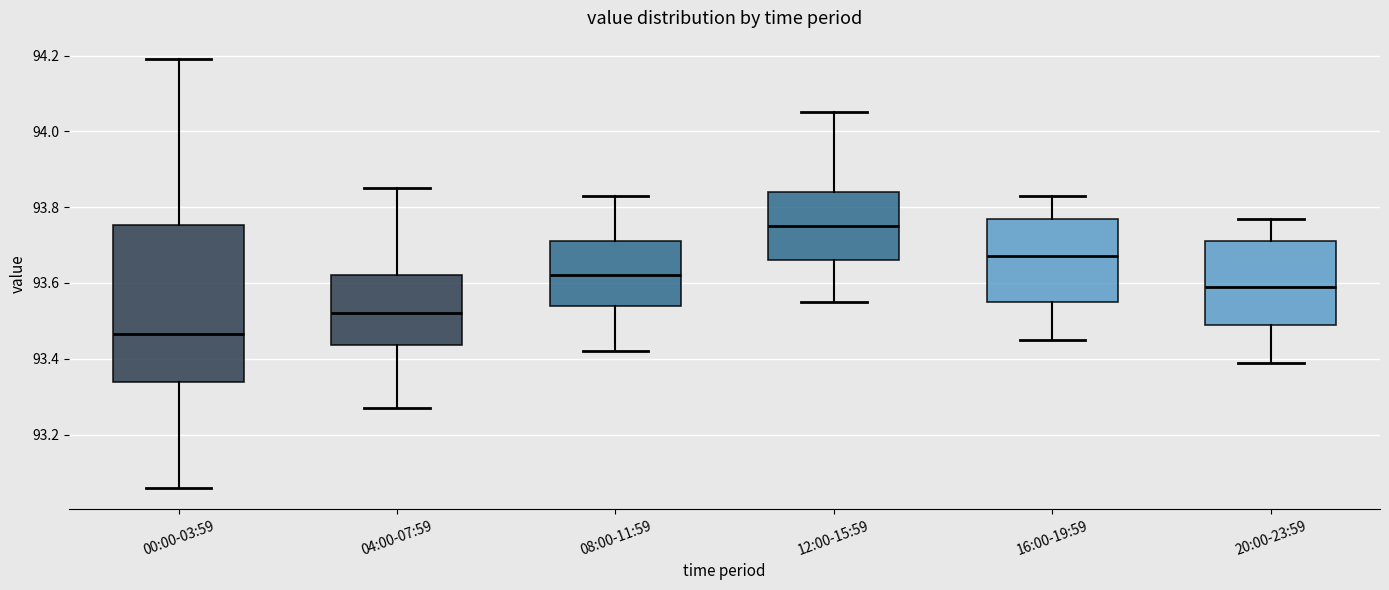

Comparing the boxes themselves (not the whiskers), which one is the tallest?

00:00-03:59